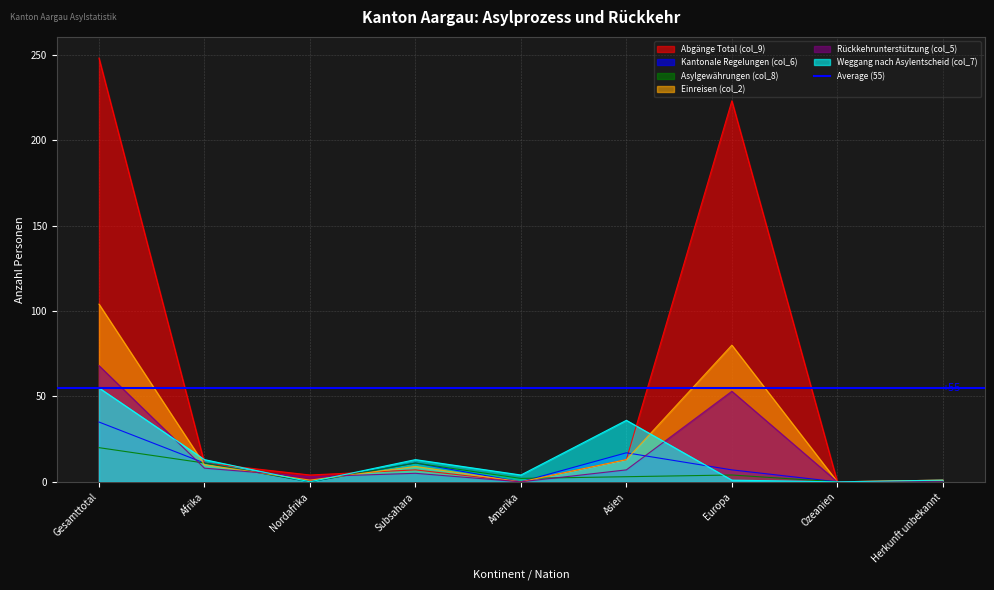

Rank the series by their maximum value, from highest to lowest.

Abgänge Total (col_9), Einreisen (col_2), Rückkehrunterstützung (col_5), Weggang nach Asylentscheid (col_7), Kantonale Regelungen (col_6), Asylgewährungen (col_8)